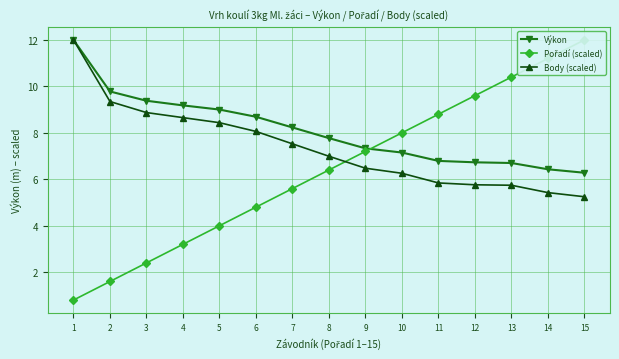

What is the total value across all series at 7?

21.4